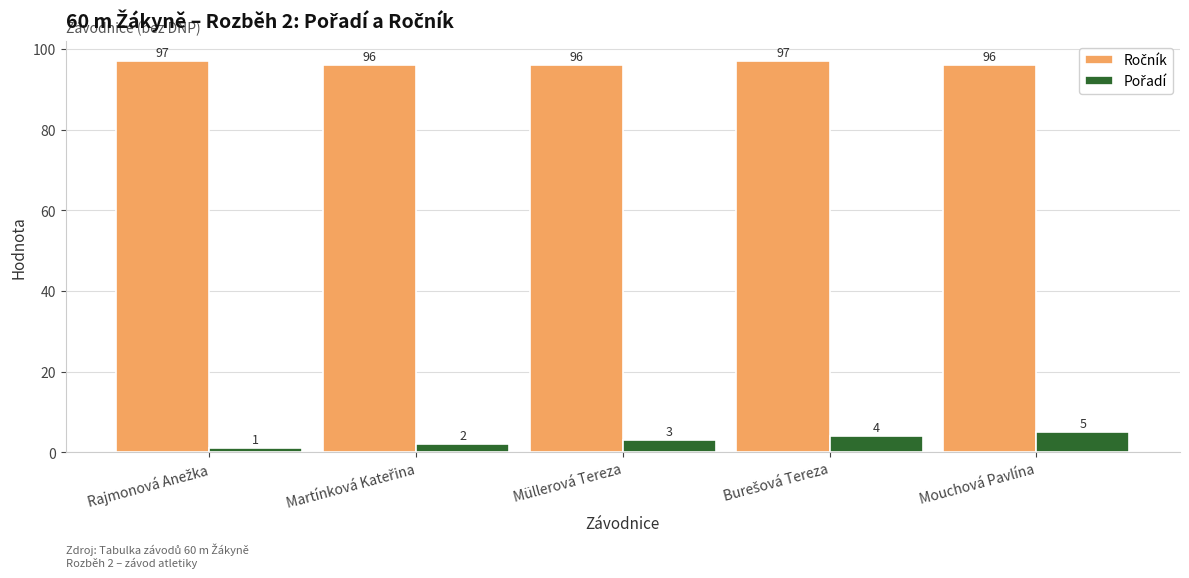

What is the maximum value shown in the chart?

97